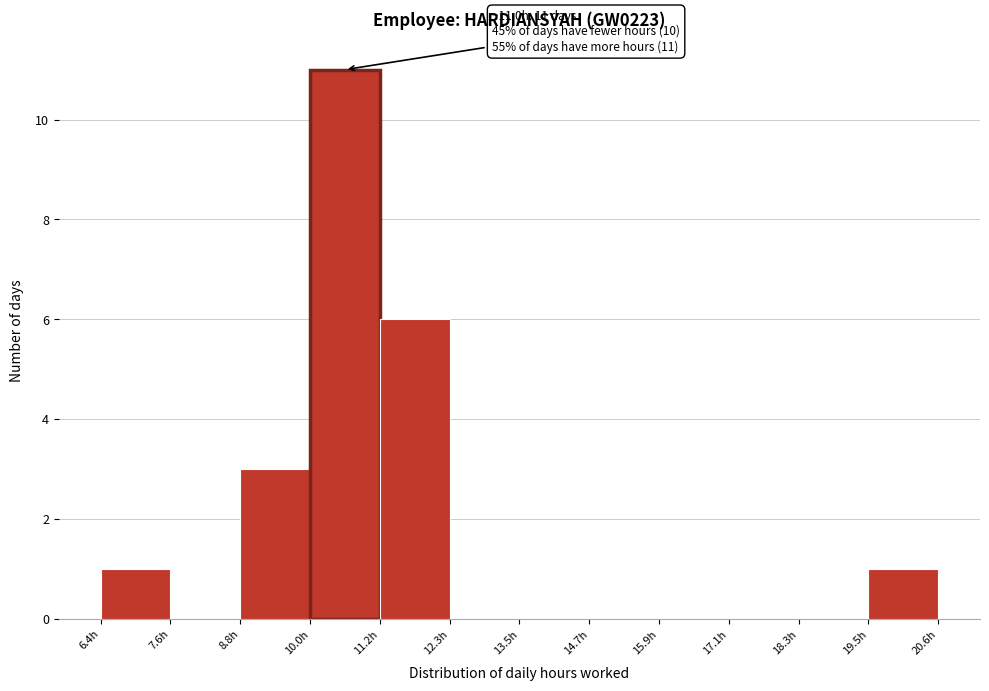

Which range on the x-axis has the tallest bar?

10.0 to 11.2